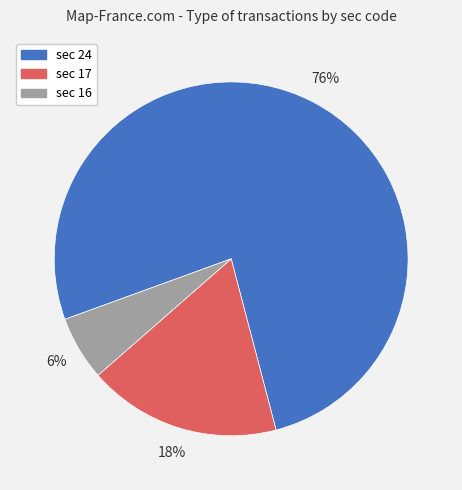

Is there a majority slice in this chart?

Yes